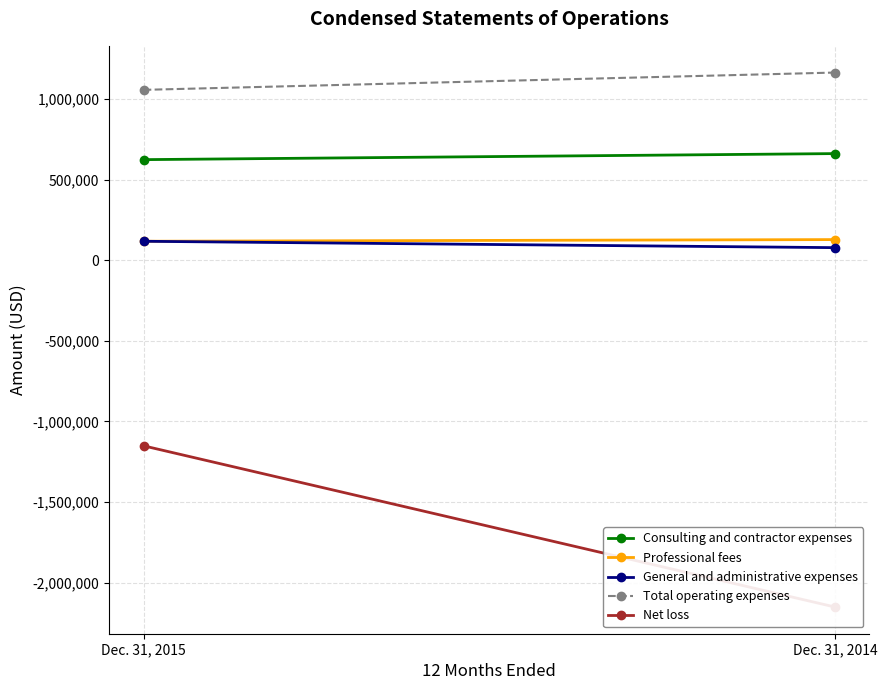

What is the minimum value for Consulting and contractor expenses?

624412